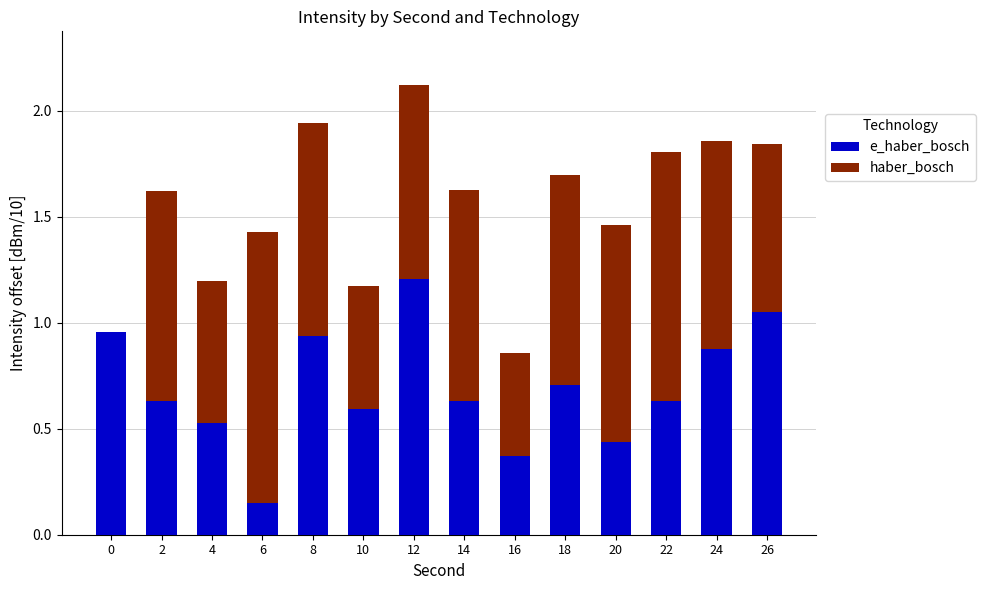

At which category is the sum across all series the highest?

12